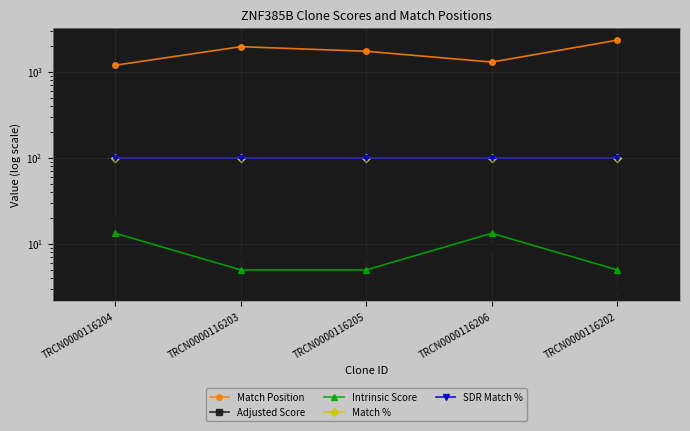

What is the maximum value for Intrinsic Score?

13.2